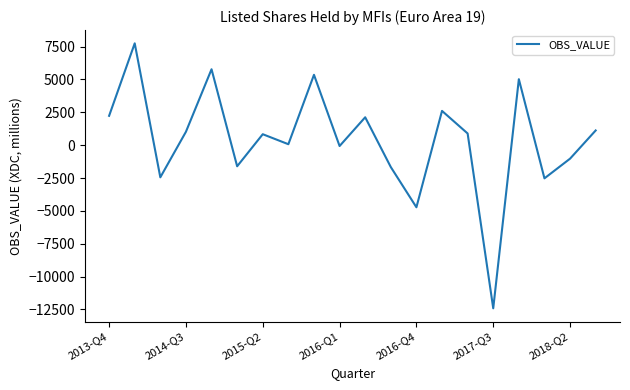

What is the minimum value shown in the chart?

-12414.2